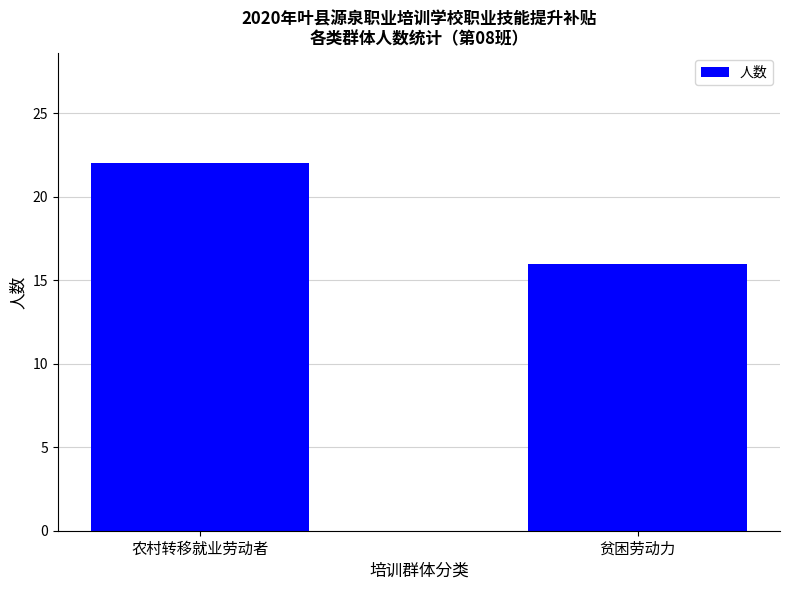

Reading right to left, what are all the values shown in this chart?

16	22